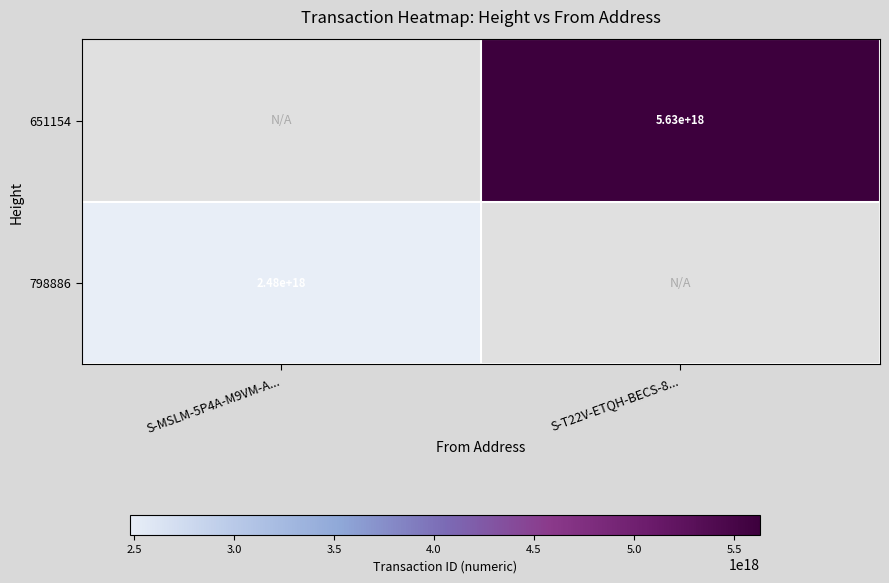

Is it true that 798886 equals 867957221644296192 at S-MSLM-5P4A-M9VM-A...?

False